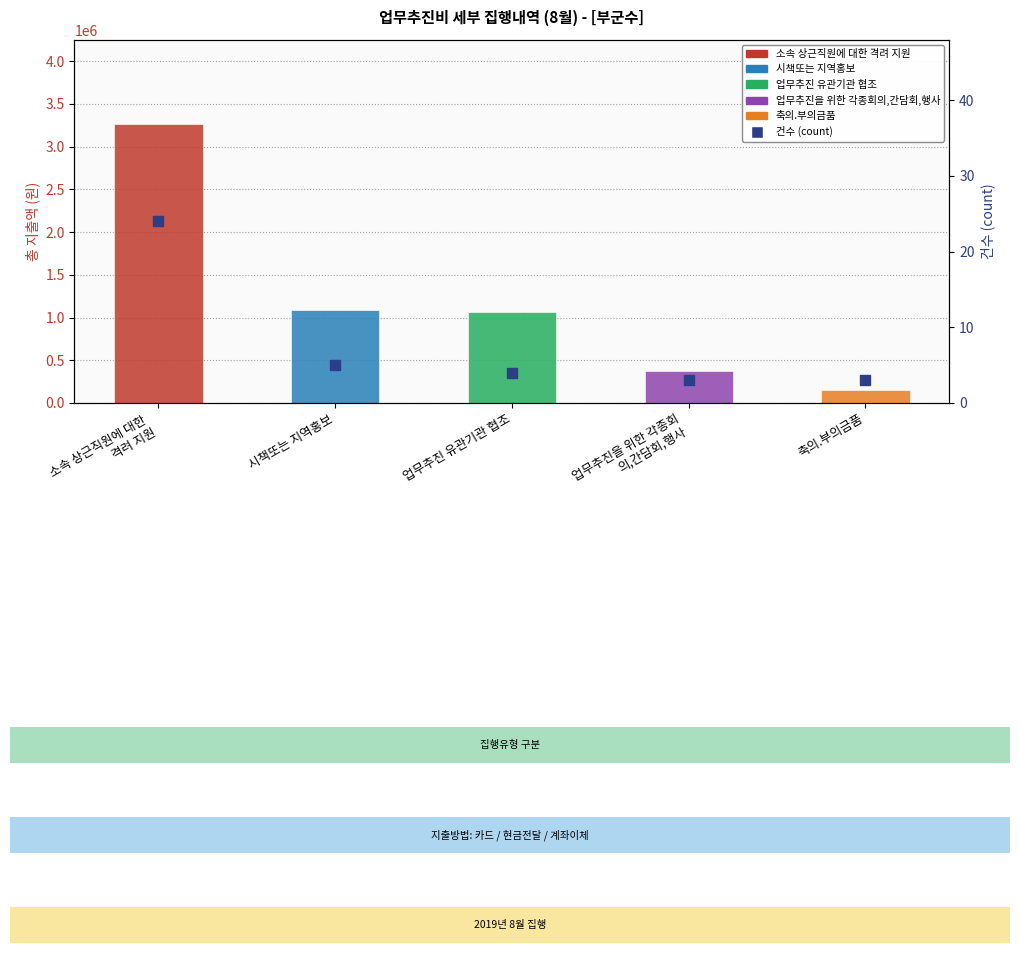

Which series has the largest total across all categories?

총 지출액